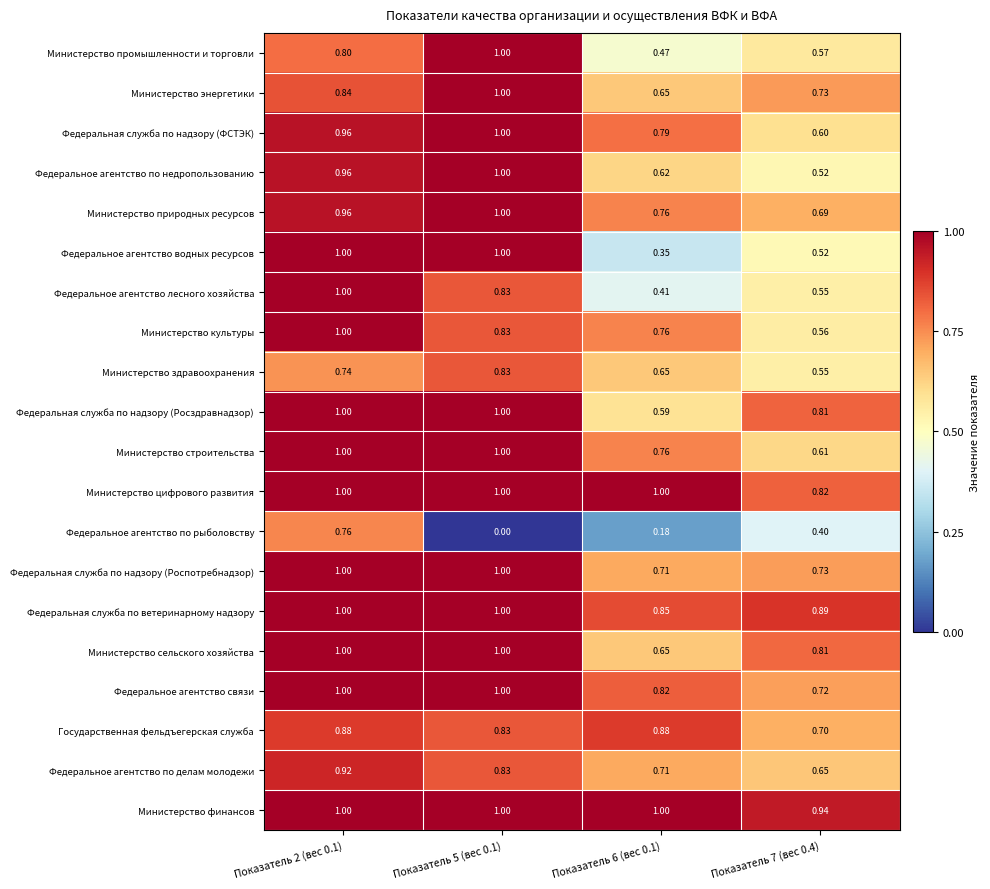

Which series has the largest total across all categories?

Министерство финансов